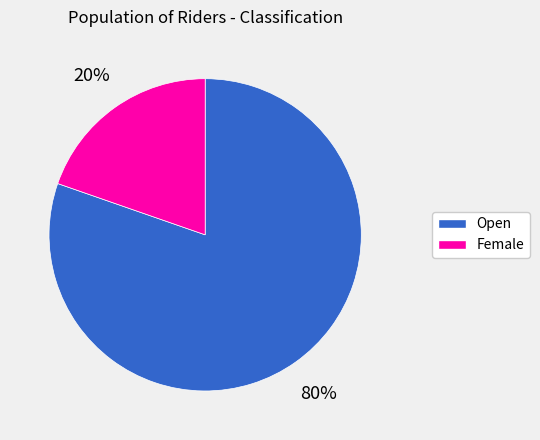

Is Open the majority of the pie?

Yes